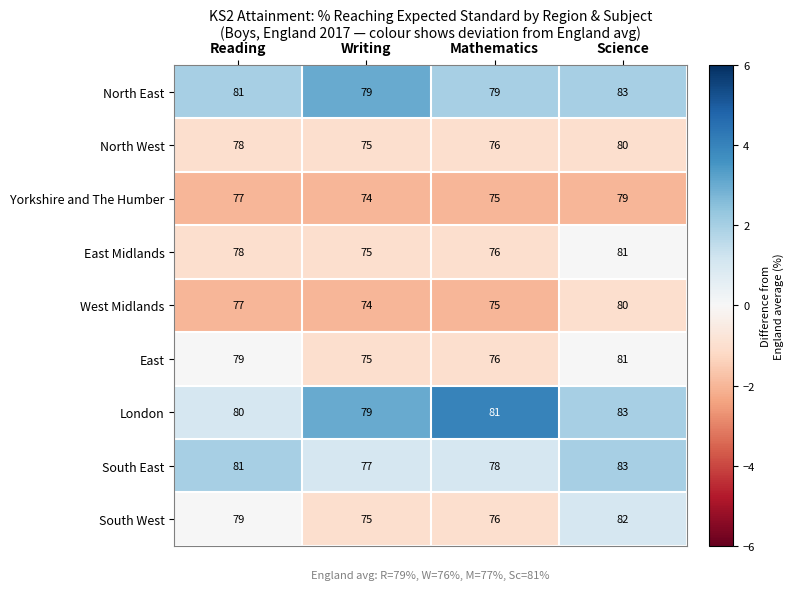

Which series changed the most between Mathematics and Science?

South West